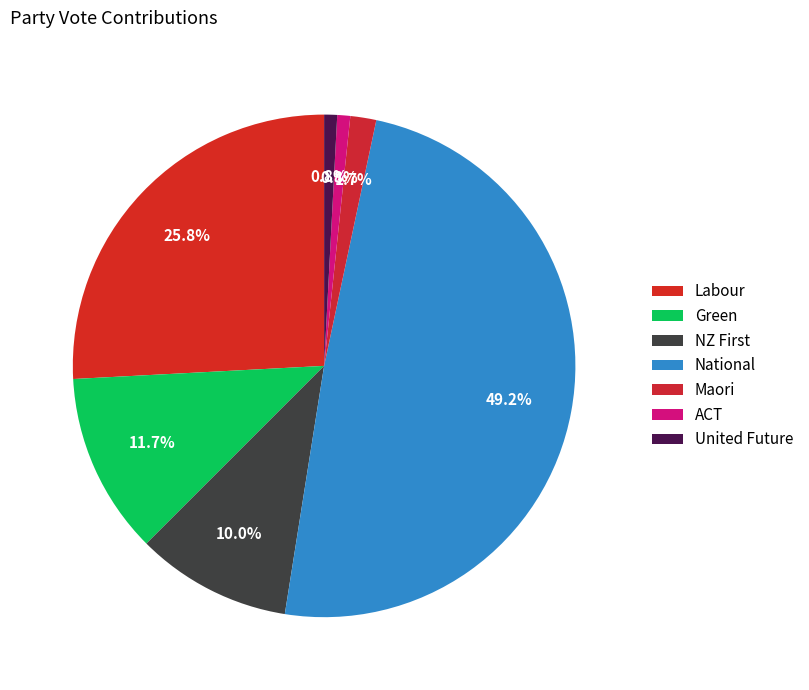

Which category has the biggest portion of the pie?

National